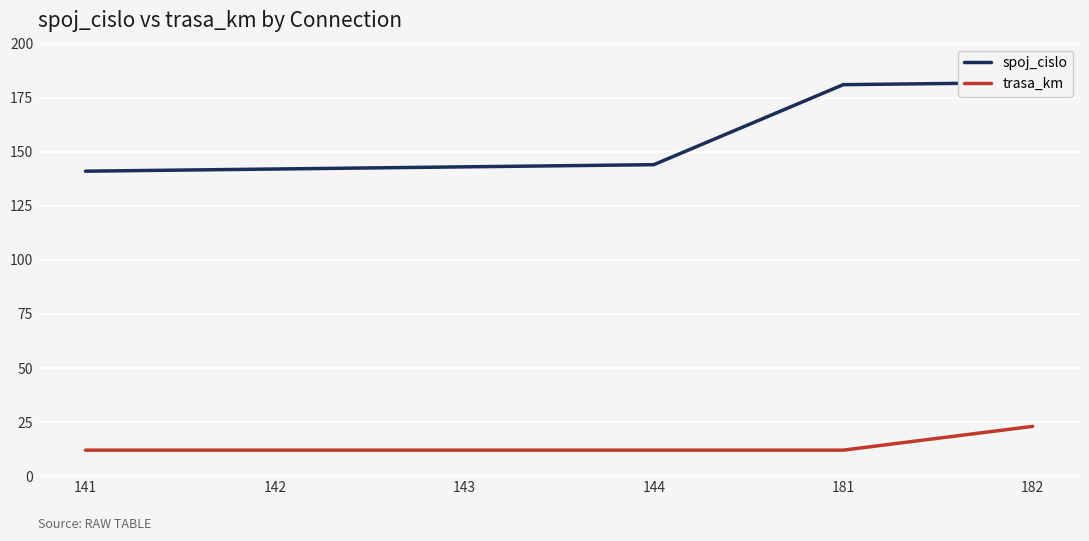

Reading left to right, list all the values displayed in this chart.

spoj_cislo: 141	142	143	144	181	182
trasa_km: 12	12	12	12	12	23